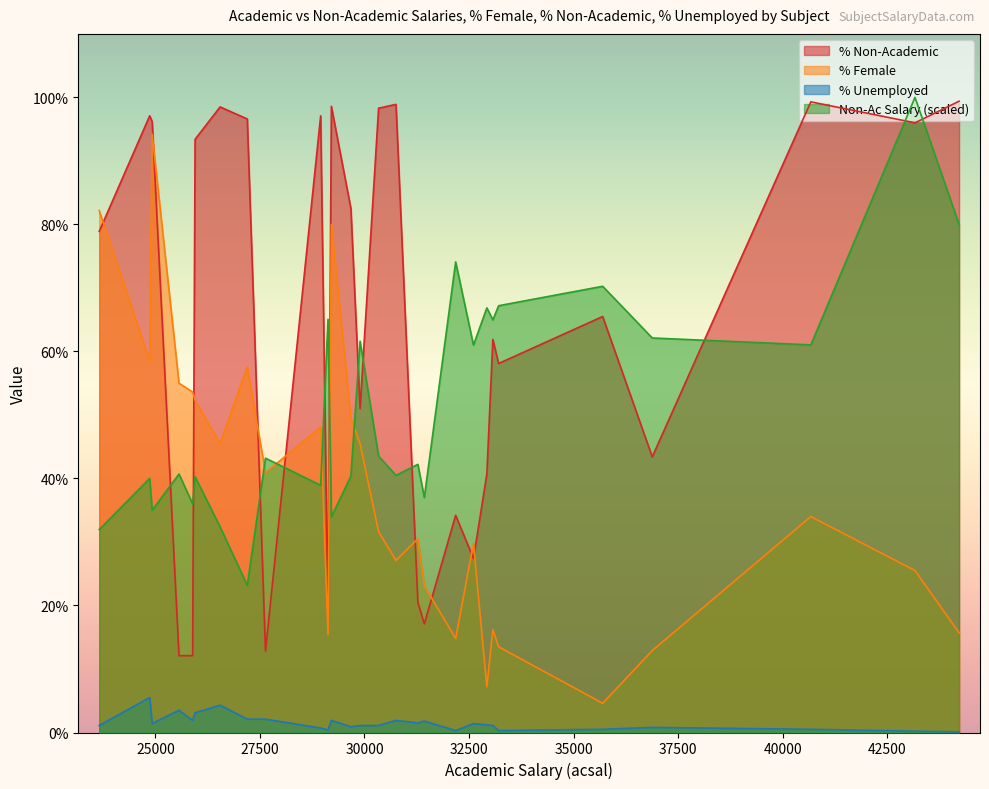

What is the maximum value for unemp?

5.5